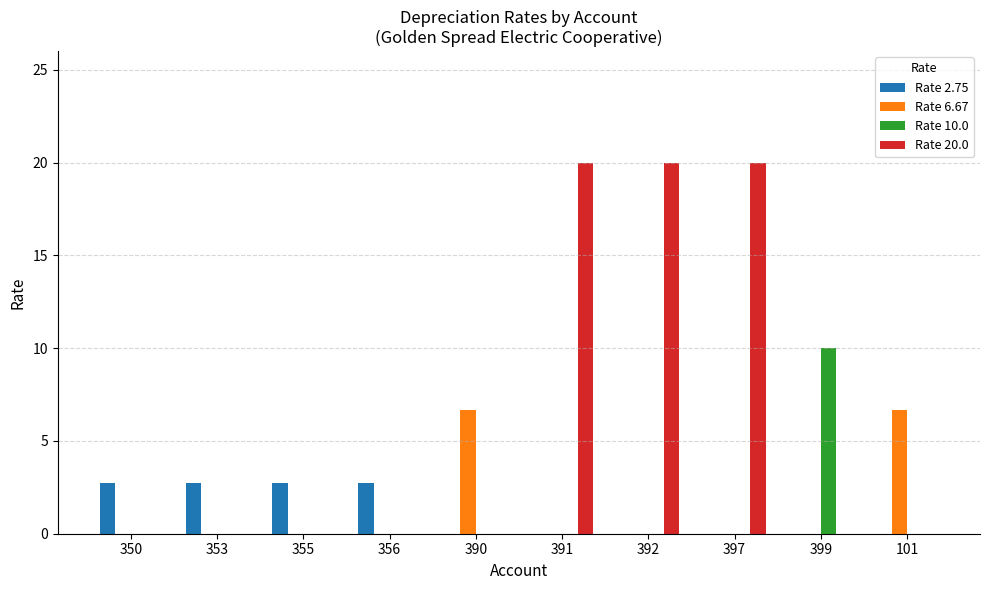

What is the spread (max minus min) of values at 399?

10.0